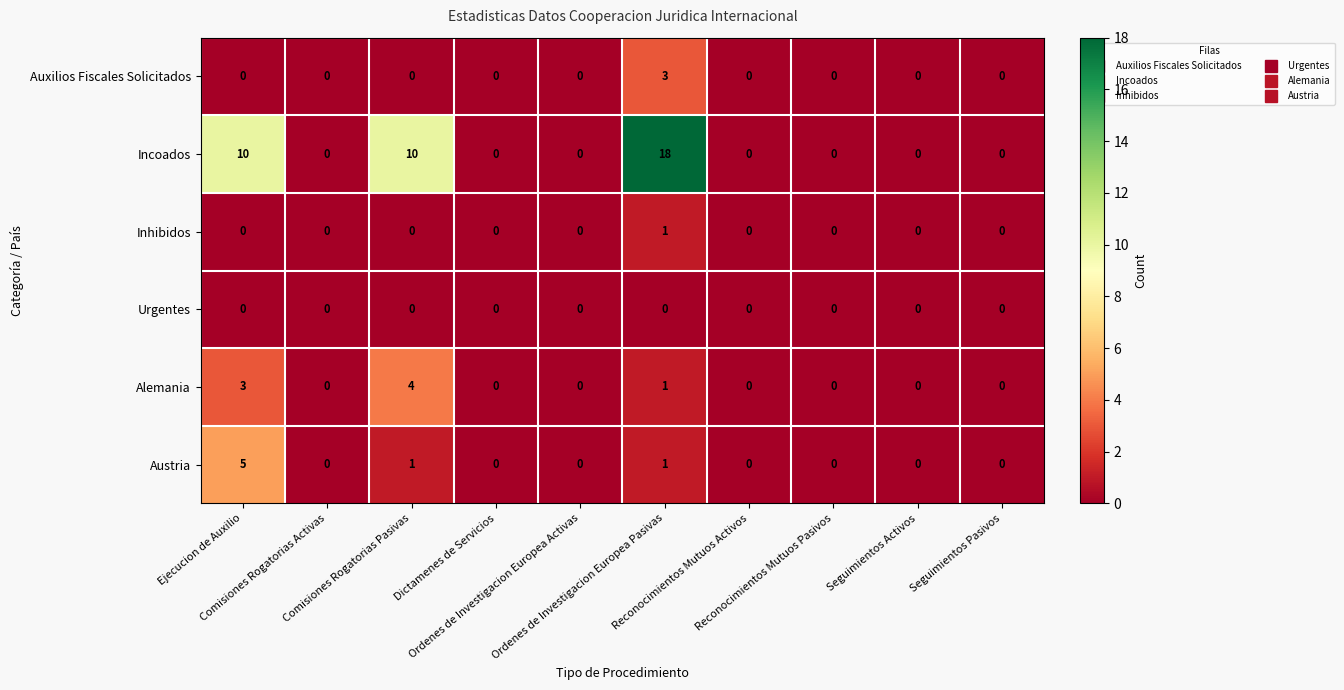

Which series has the largest range (max minus min)?

Incoados